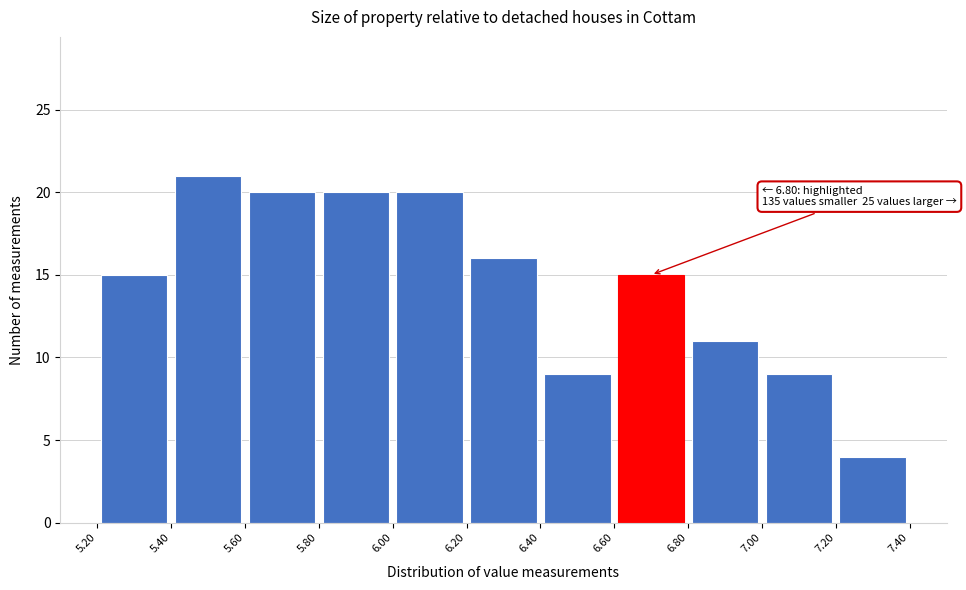

Which range on the x-axis has the tallest bar?

5.40 to 5.60